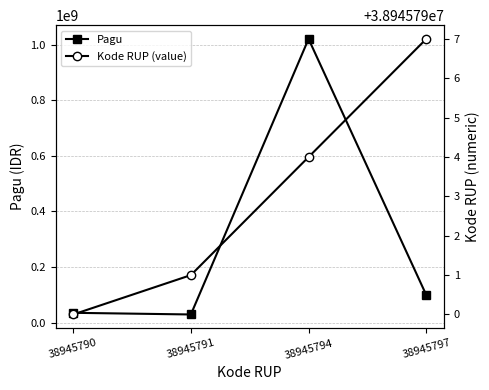

Does the chart have visible grid lines?

Yes